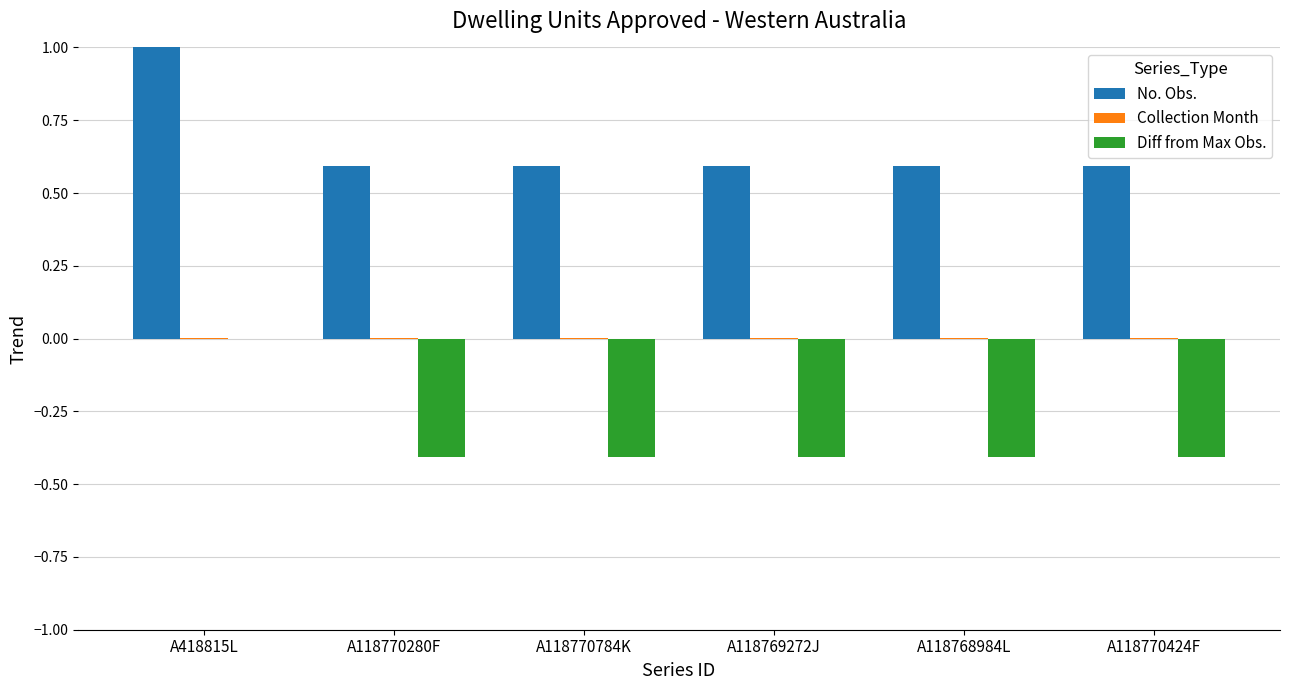

What is the sum of the No. Obs. values at A118770784K and A418815L?

1.6